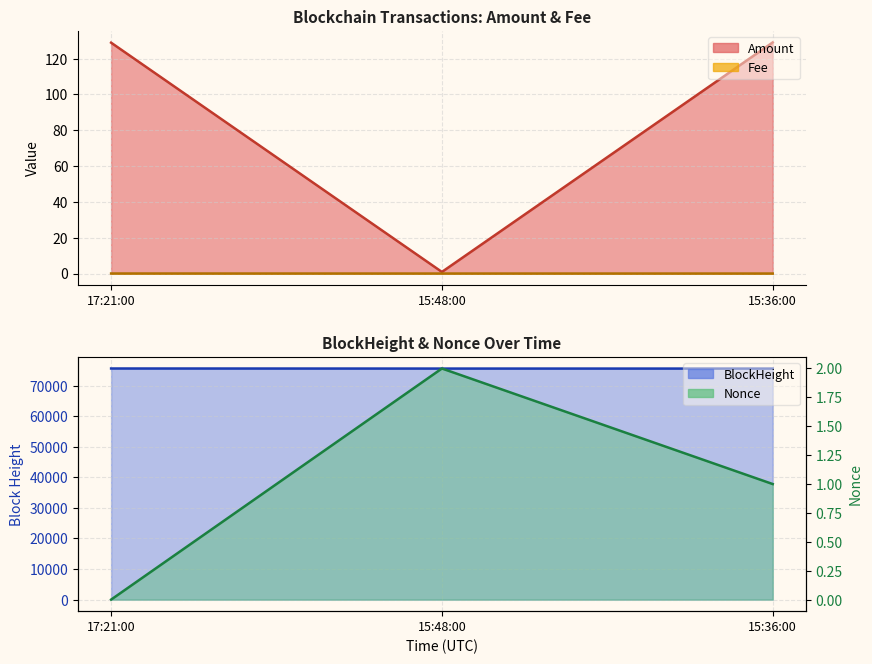

Which category has the highest value in the Amount series?

15:36:00